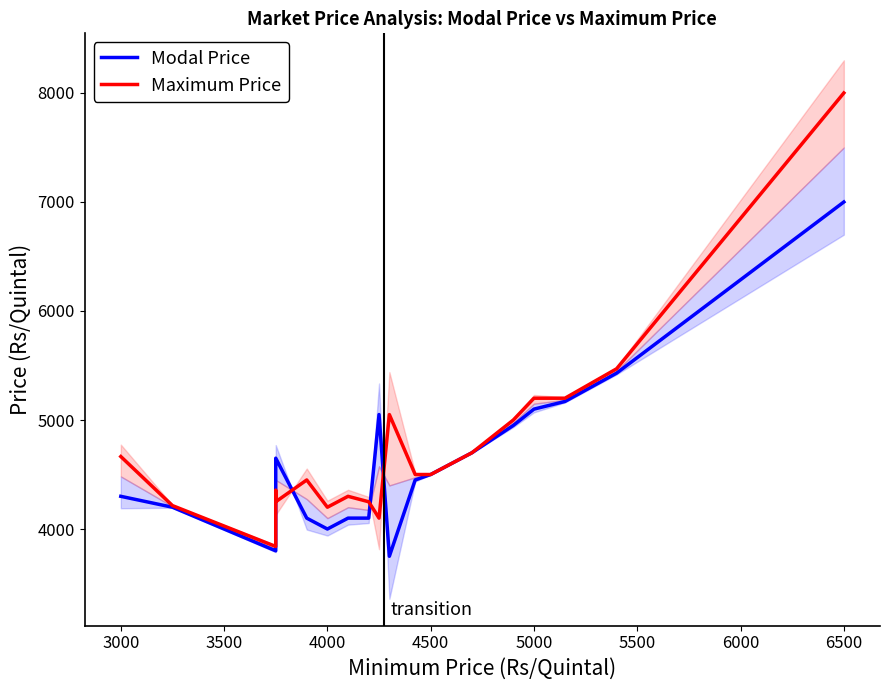

True or false: Modal Price and Maximum Price intersect in this chart.

True